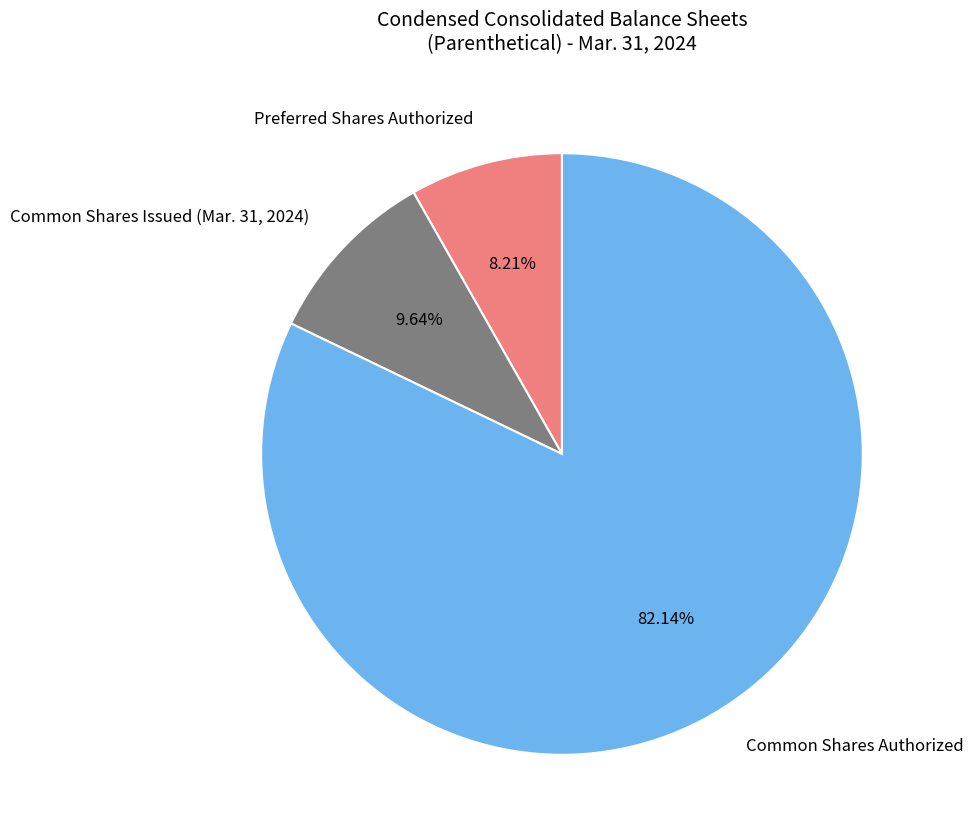

Which slice represents more than half of the pie?

Common Shares Authorized